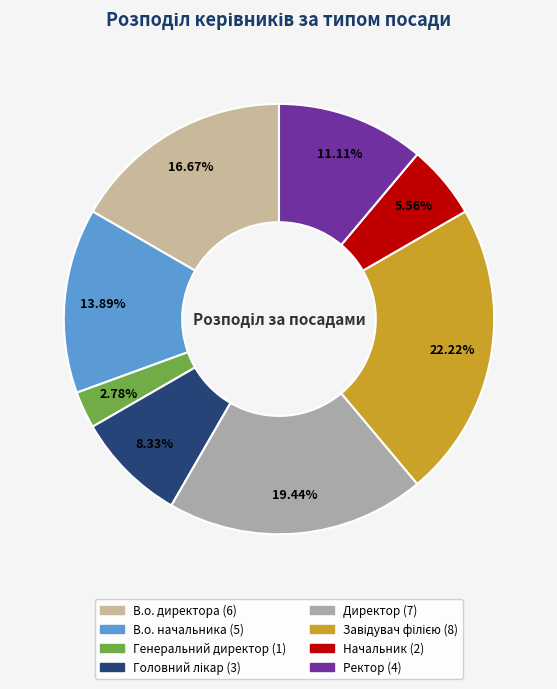

The Ректор slice represents 1% of the pie. True or false?

False